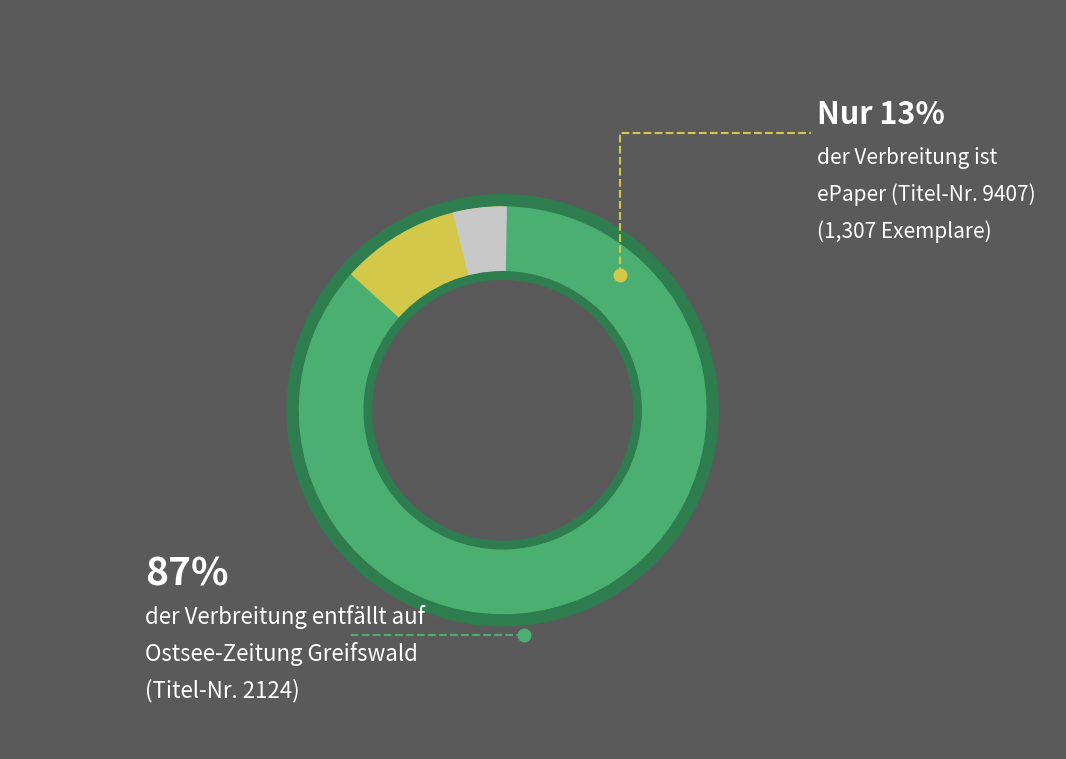

Count the number of slices in the pie.

2